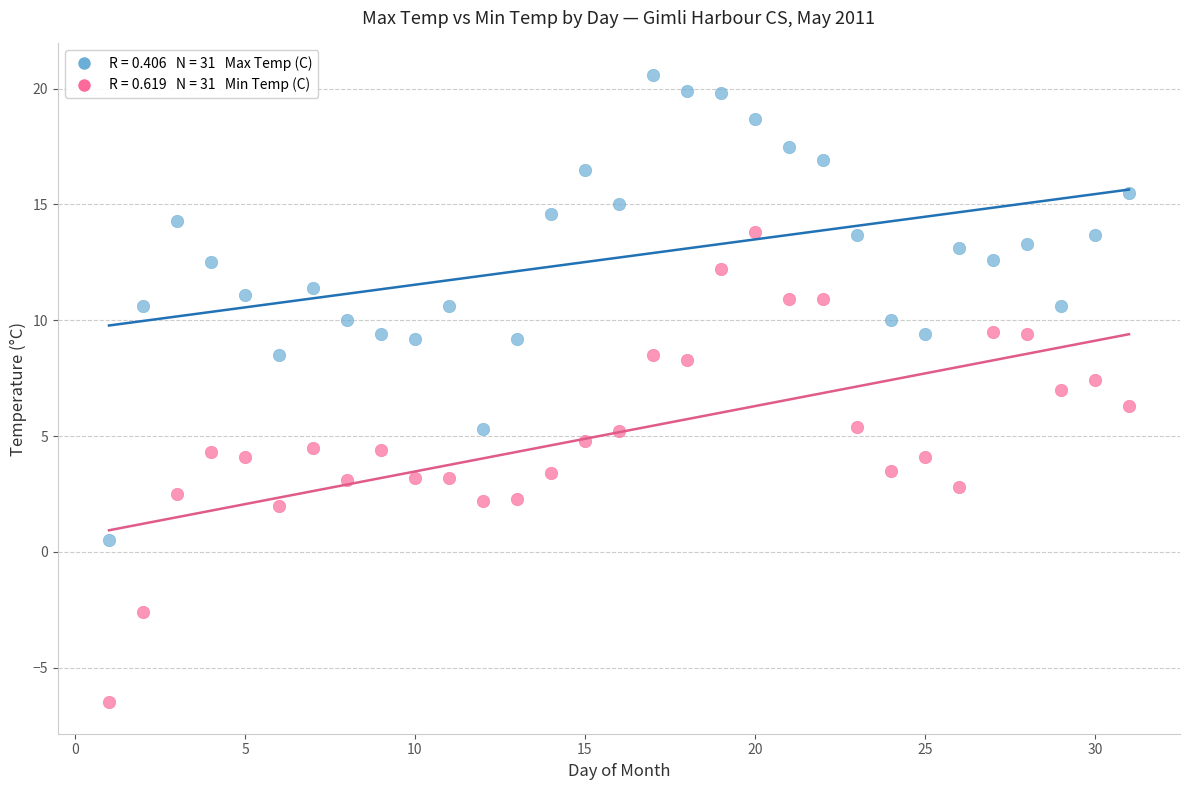

Across all data points, what is the range of Y values (max minus min)?

27.1